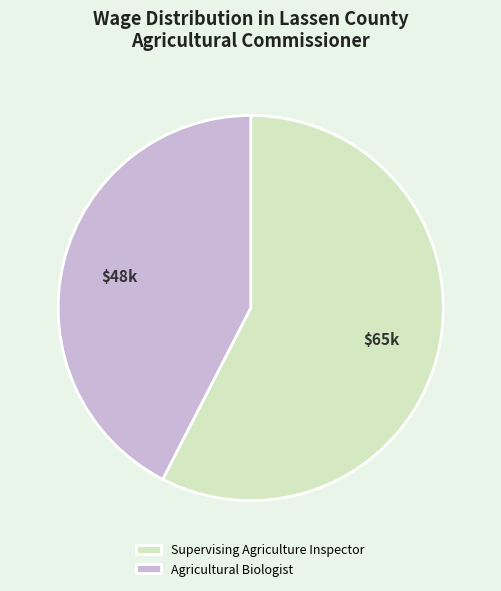

What is the largest slice in the pie chart?

Supervising Agriculture Inspector